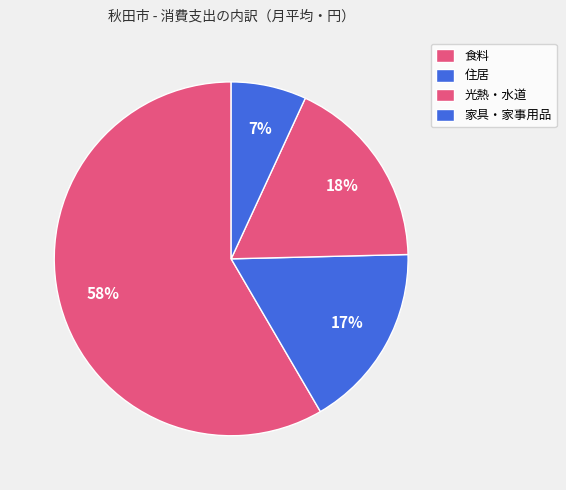

How many segments does this pie chart have?

4